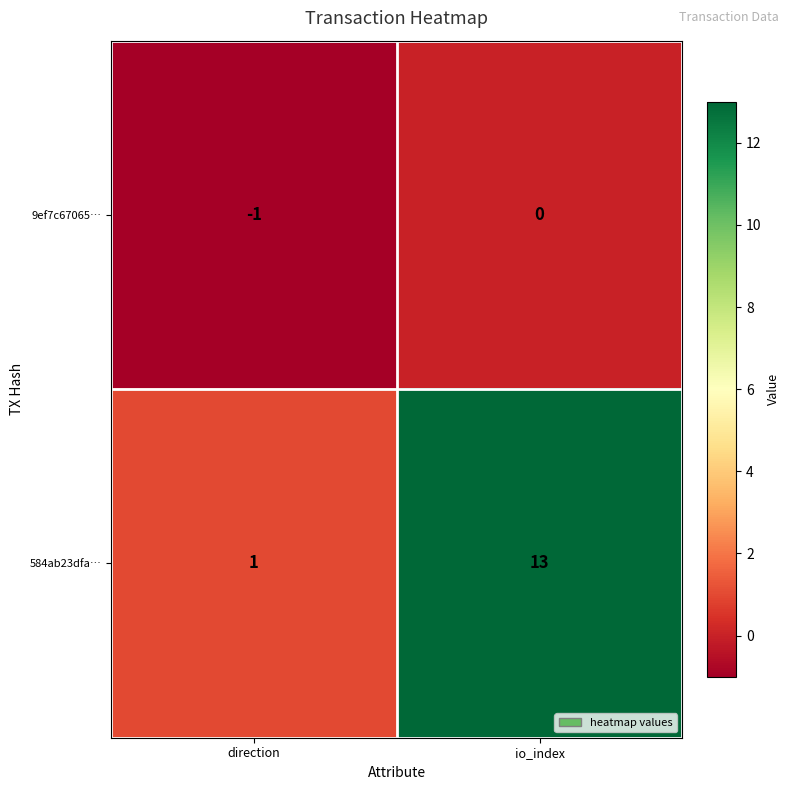

At direction, list the series in order from smallest to largest.

9ef7c67065…, 584ab23dfa…